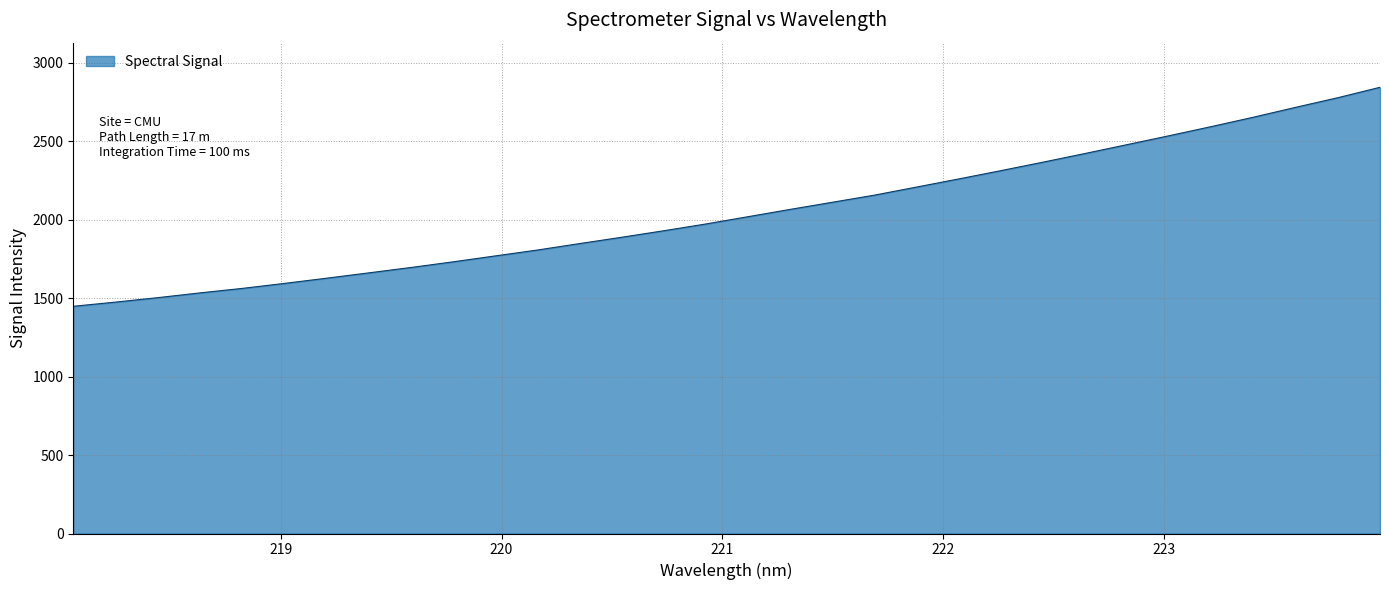

What is the difference between the maximum and minimum values?

1395.3